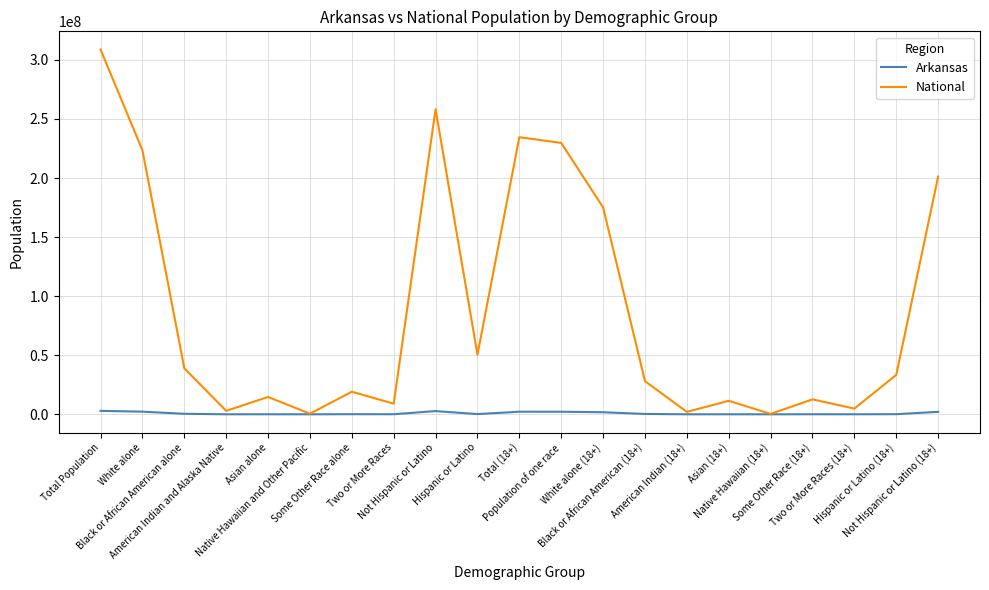

What position from the left is Asian alone?

5